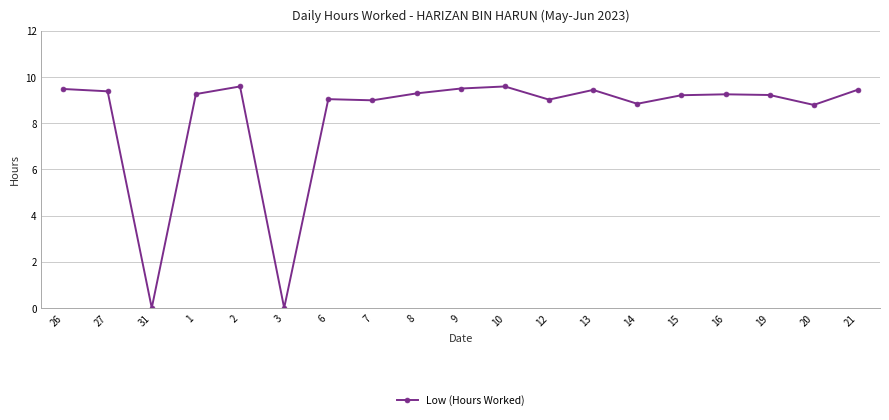

Approximately how many times larger is the value at 21 compared to 6?

1.0